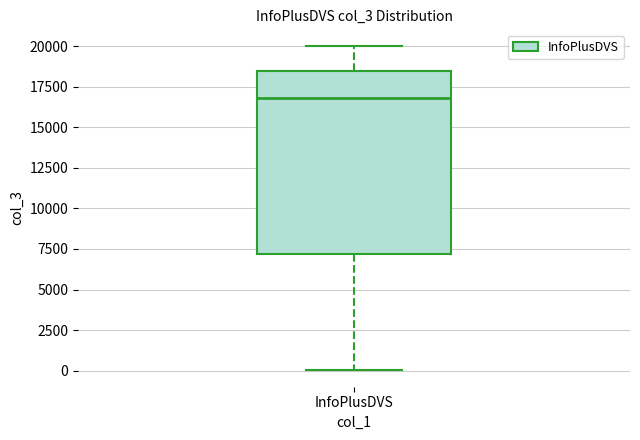

Transcribe this box plot: give where the median line is, the range the box spans, and where the two whiskers end, as read against the y-axis. The values are not printed on the chart, so give them approximately, as read against the axis.

median 17000, box 7000 to 18500, whiskers 0 to 20000